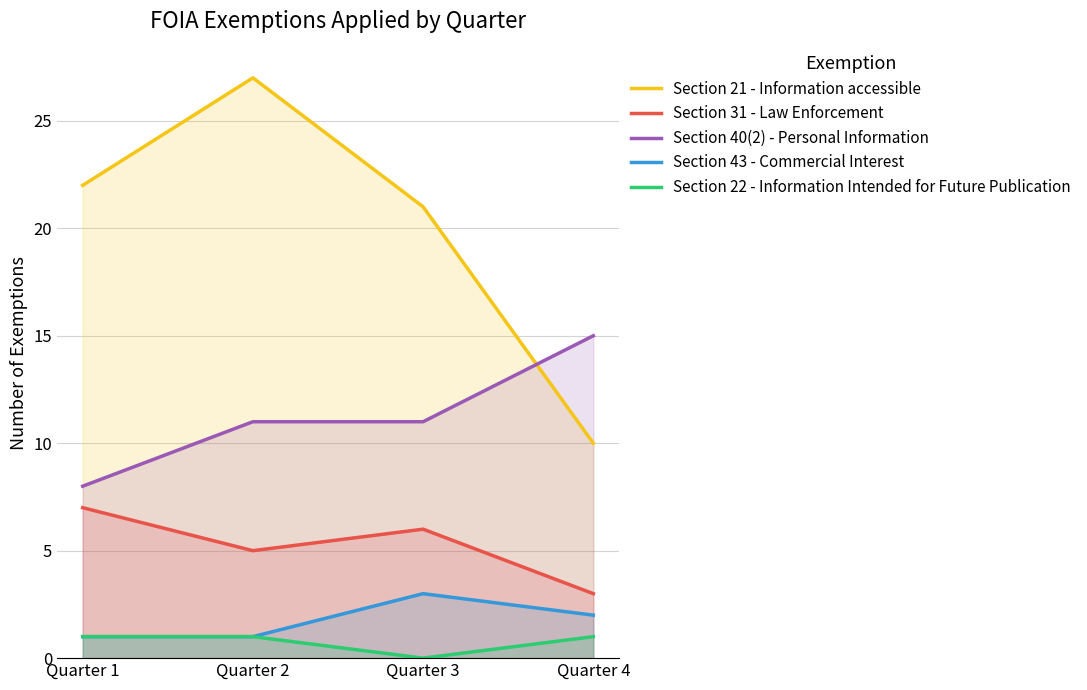

How many data points in Section 40(2) - Personal Information are above 11?

1